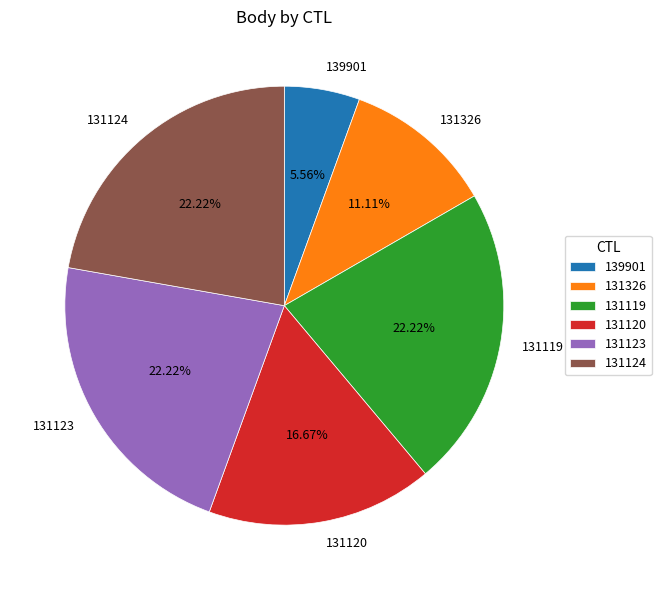

How many slices are in this pie chart?

6